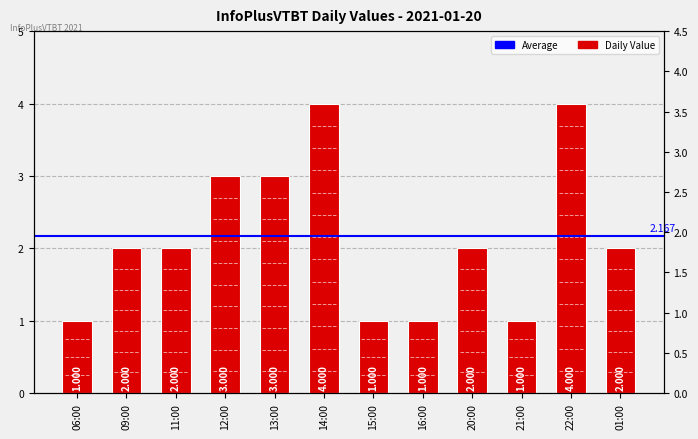

Count the number of values greater than 2.

4